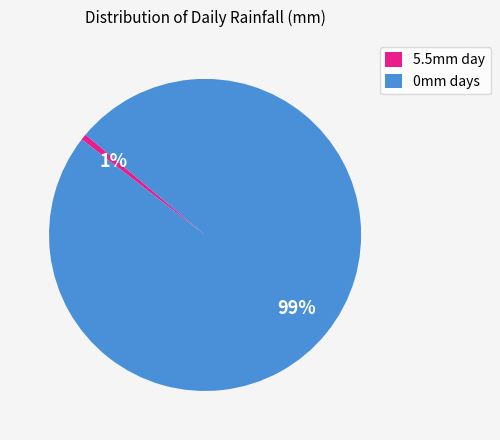

To the nearest percent, what percentage of the pie is 5.5mm day?

1%